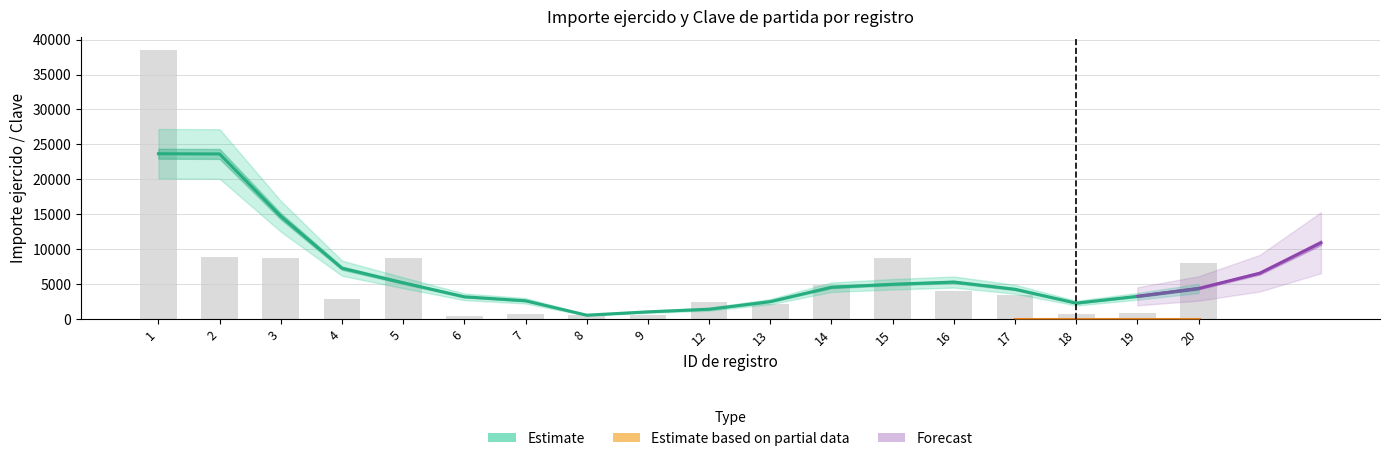

Are the bars horizontal?

No